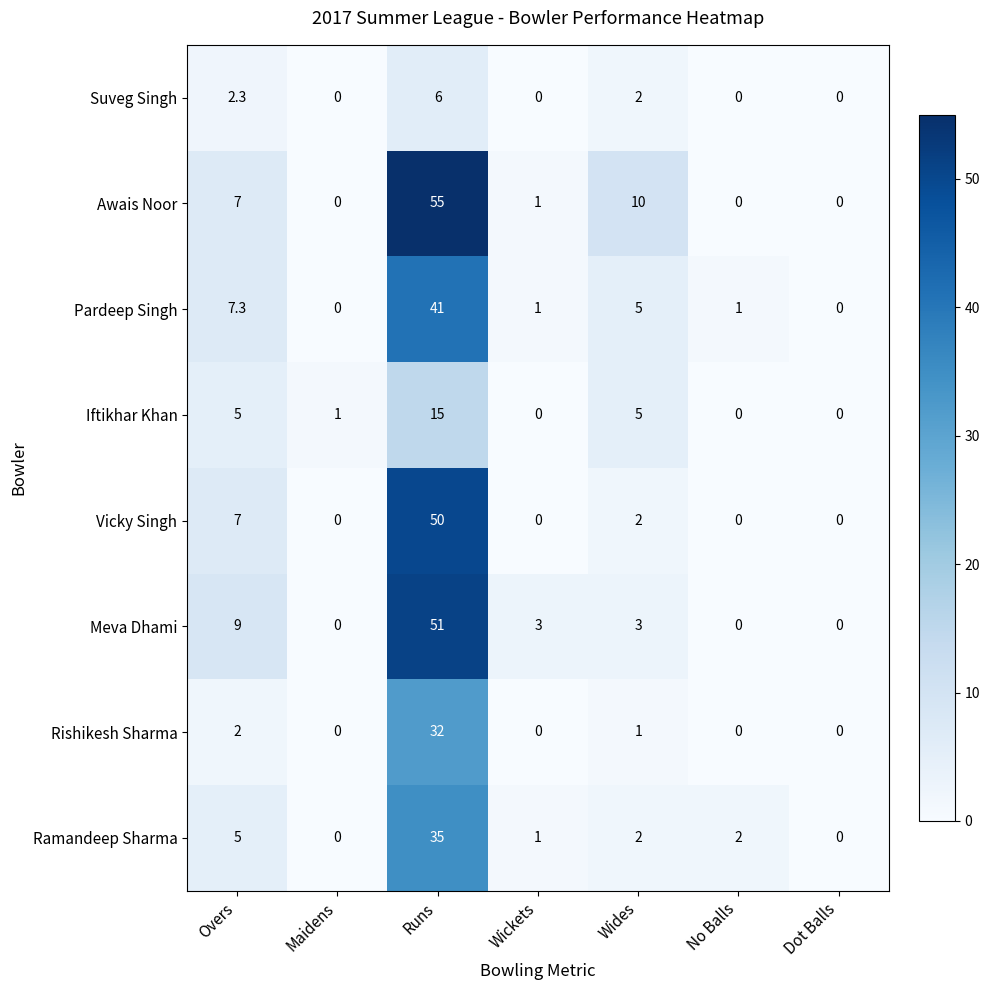

At which category is the sum across all series the highest?

Runs